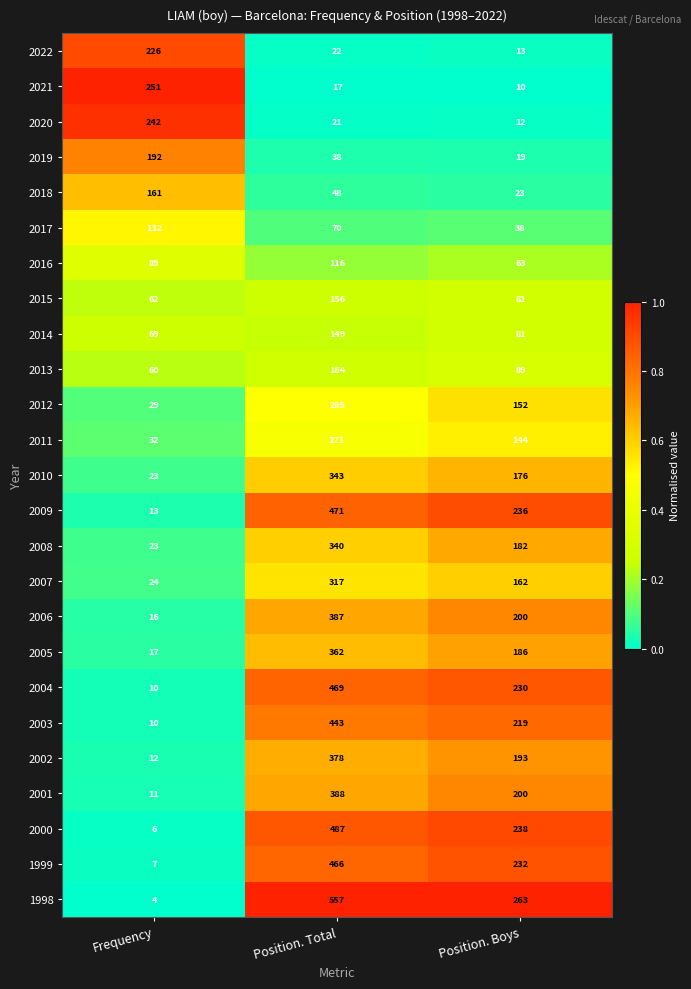

What is the difference between the highest and lowest values at Position. Total?

540